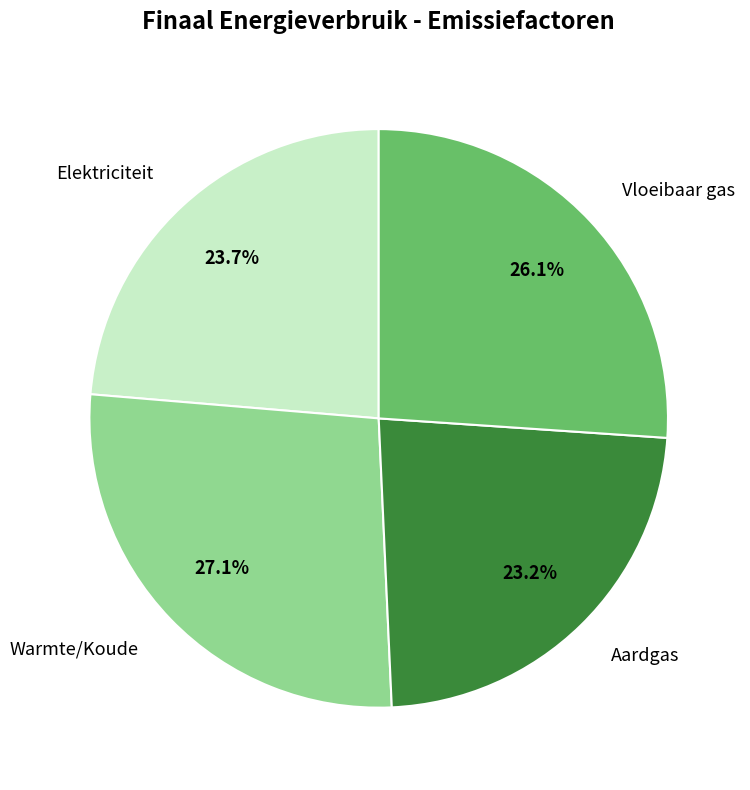

What percentage is NOT represented by Elektriciteit?

76.3%